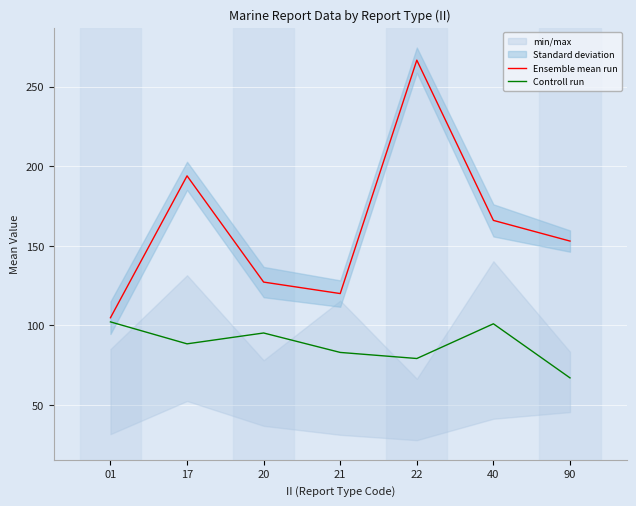

In Controll run, how many points are higher than both neighbors (excluding endpoints)?

2